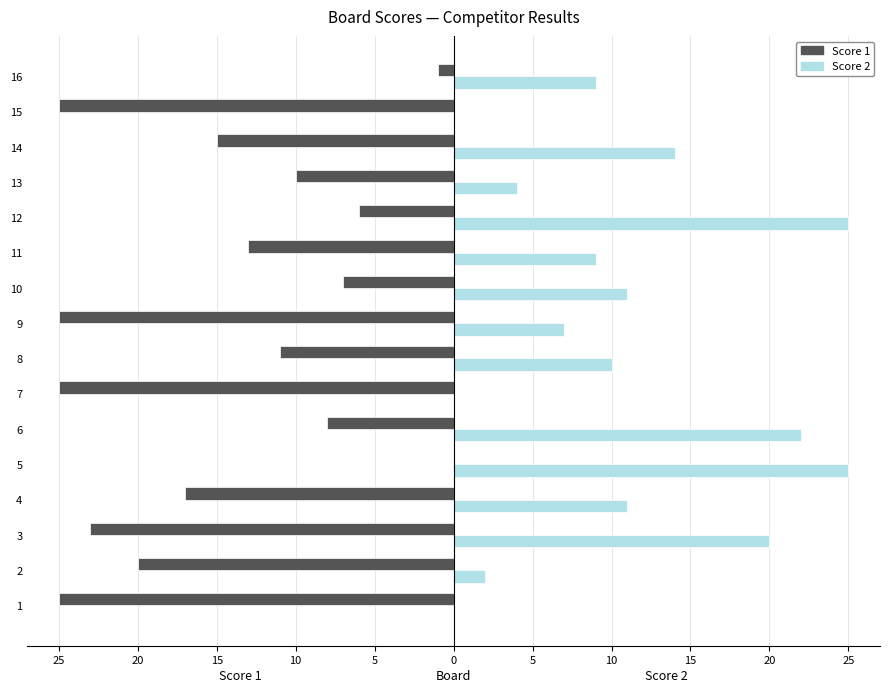

What is the average value of the Score 2 series?

11